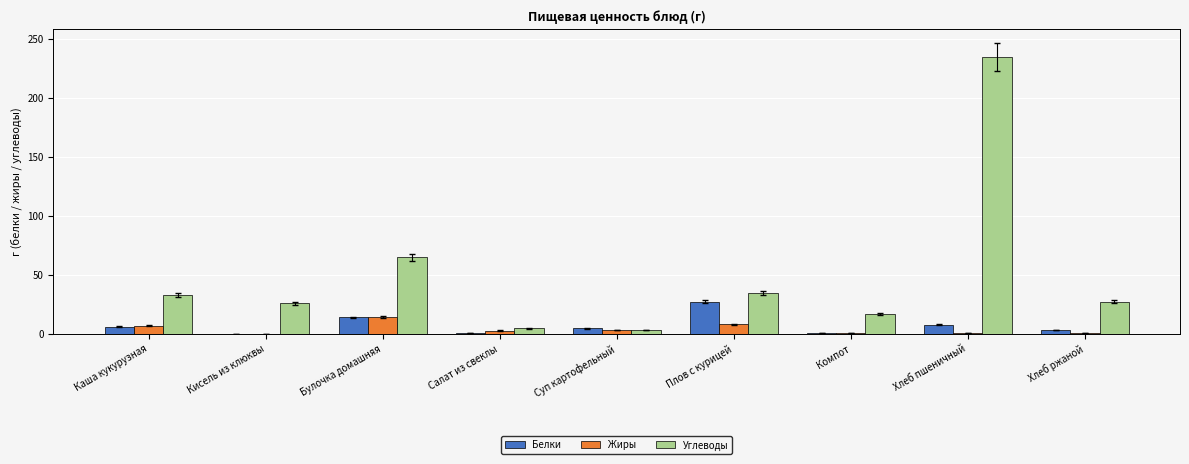

The value of Жиры at Булочка домашняя is 13.9. True or false?

True